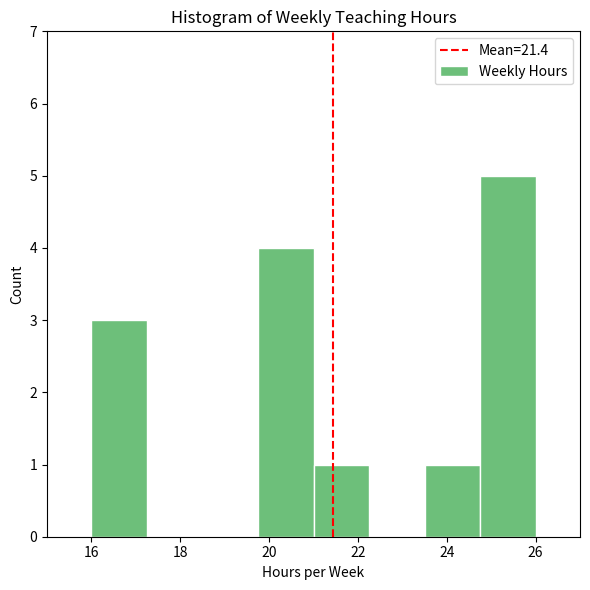

What is the height of the bar covering 24.75 to 26.00 on the x-axis? Neither the bar edges nor the heights are printed on the chart, so give them approximately, as read against the axes.

5